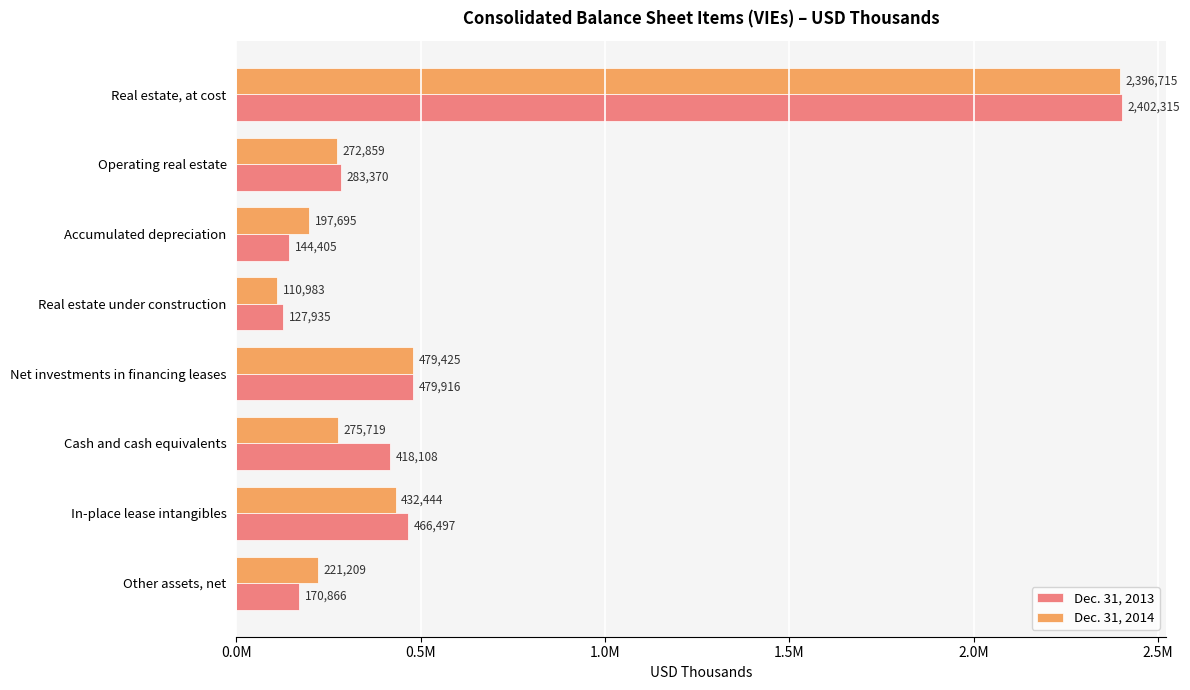

At which label does Dec. 31, 2013 reach its peak?

Real estate, at cost